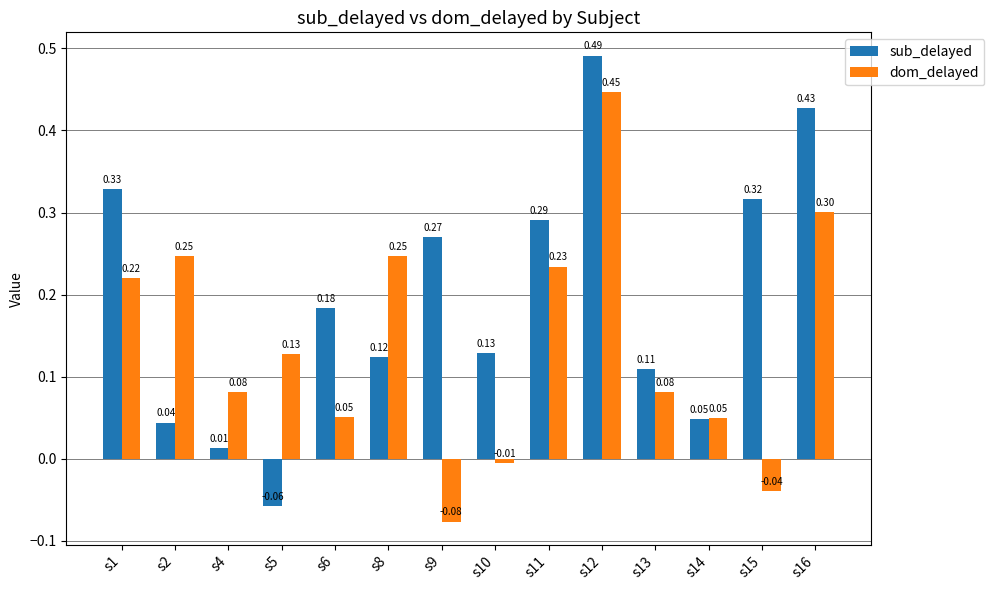

At which label does sub_delayed first exceed 0?

s1